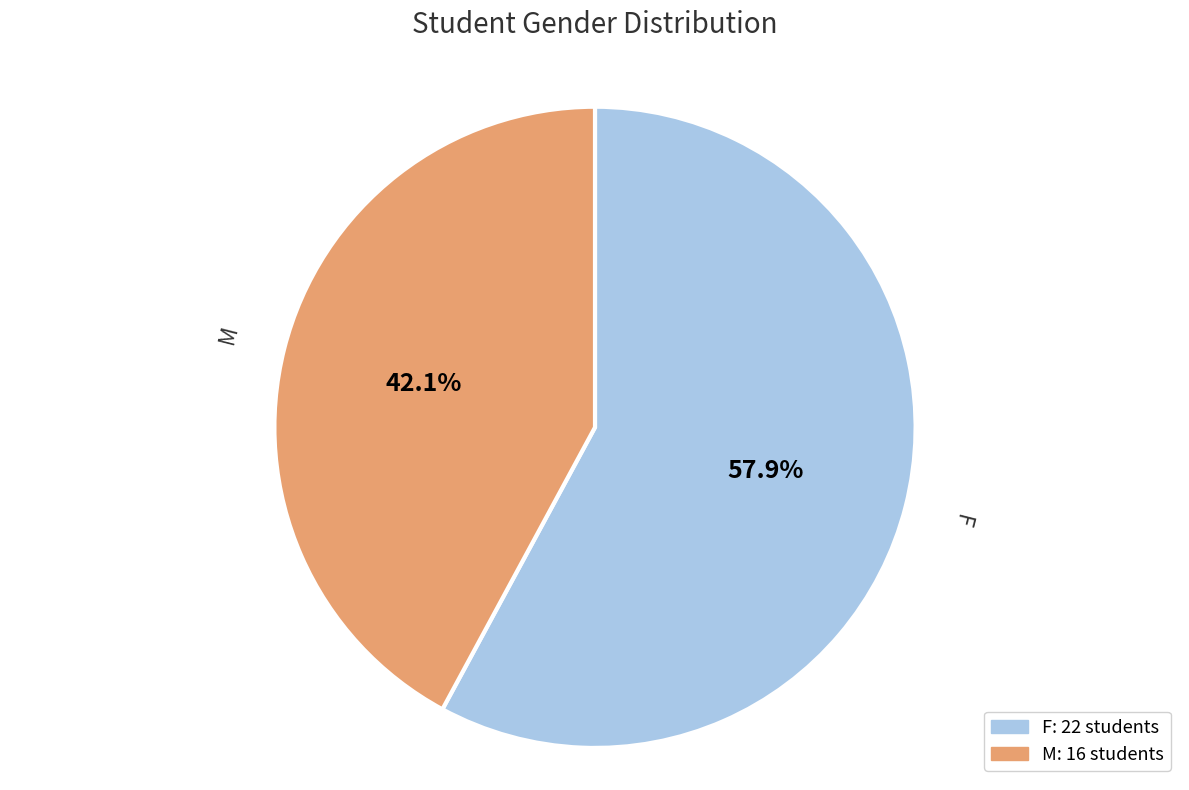

Which category accounts for the majority?

F